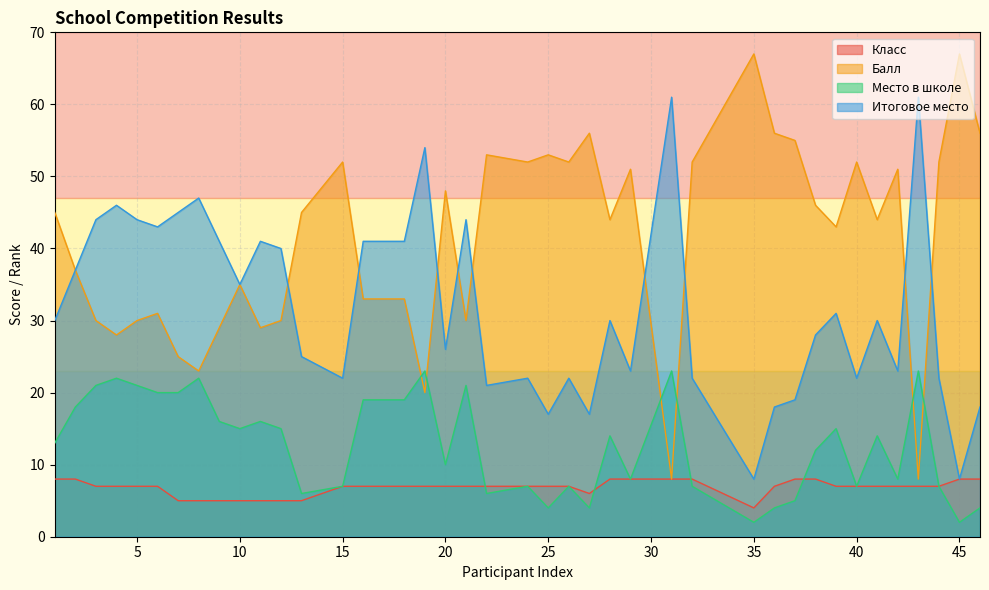

Reading left to right, extract all data points from this chart.

Класс: 1=8	2=8	3=7	4=7	5=7	6=7	7=5	8=5	9=5	10=5	11=5	12=5	13=5	15=7	16=7	18=7	19=7	20=7	21=7	22=7	24=7	25=7	26=7	27=6	28=8	29=8	31=8	32=8	35=4	36=7	37=8	38=8	39=7	40=7	41=7	42=7	43=7	44=7	45=8	46=8
Балл: 1=45	2=37	3=30	4=28	5=30	6=31	7=25	8=23	9=29	10=35	11=29	12=30	13=45	15=52	16=33	18=33	19=20	20=48	21=30	22=53	24=52	25=53	26=52	27=56	28=44	29=51	31=8	32=52	35=67	36=56	37=55	38=46	39=43	40=52	41=44	42=51	43=8	44=52	45=67	46=56
Место в школе: 1=13	2=18	3=21	4=22	5=21	6=20	7=20	8=22	9=16	10=15	11=16	12=15	13=6	15=7	16=19	18=19	19=23	20=10	21=21	22=6	24=7	25=4	26=7	27=4	28=14	29=8	31=23	32=7	35=2	36=4	37=5	38=12	39=15	40=7	41=14	42=8	43=23	44=7	45=2	46=4
Итоговое место: 1=30	2=37	3=44	4=46	5=44	6=43	7=45	8=47	9=41	10=35	11=41	12=40	13=25	15=22	16=41	18=41	19=54	20=26	21=44	22=21	24=22	25=17	26=22	27=17	28=30	29=23	31=61	32=22	35=8	36=18	37=19	38=28	39=31	40=22	41=30	42=23	43=61	44=22	45=8	46=18